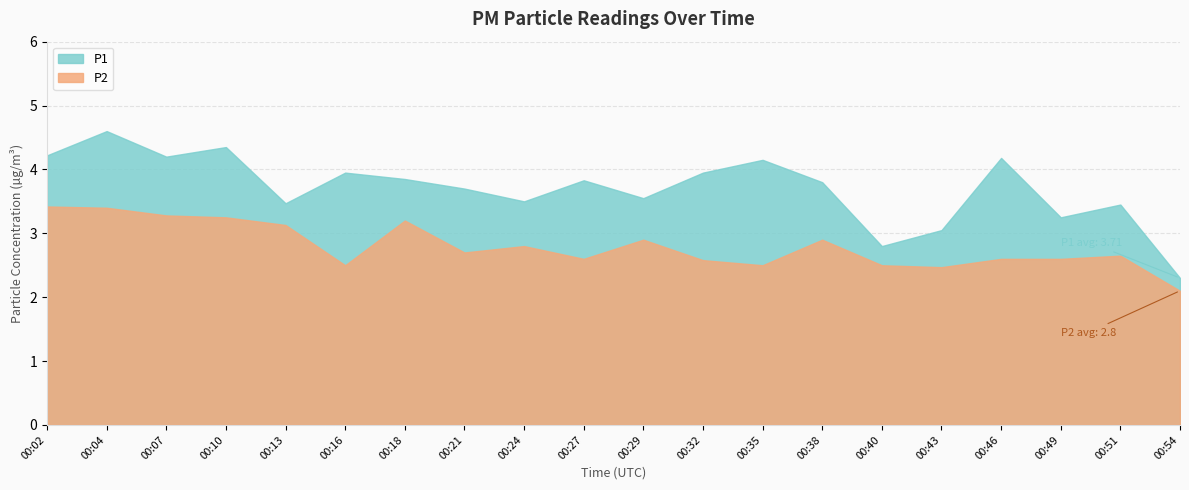

True or false: P2 and P1 cross at least once.

False